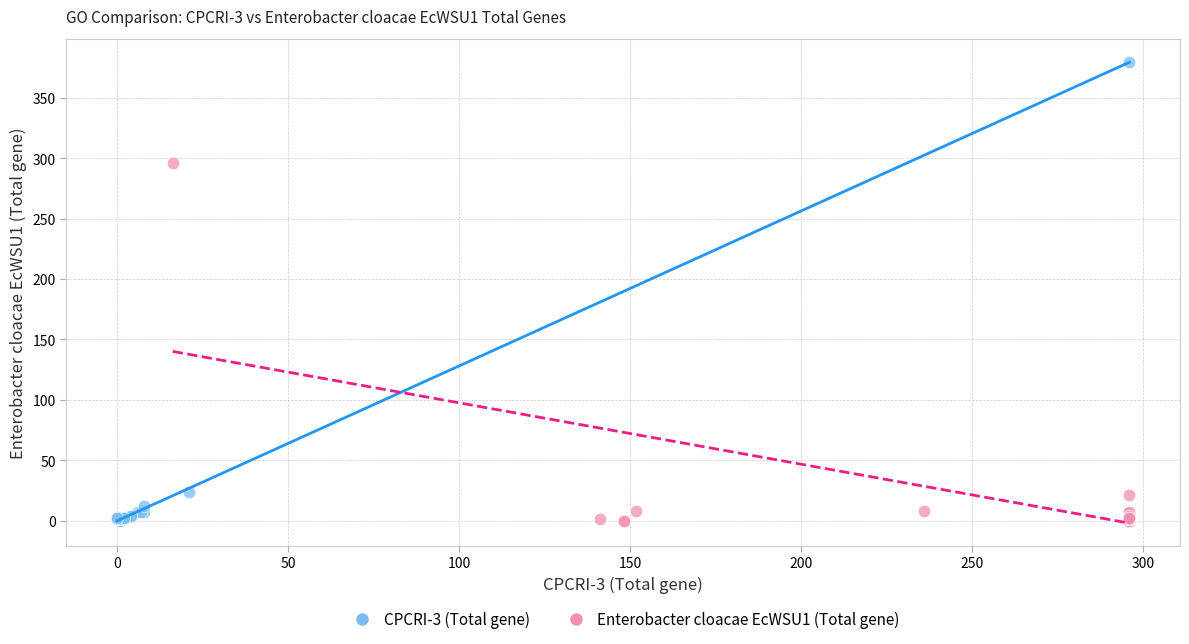

Which series reaches the maximum Y coordinate?

CPCRI-3 (Total gene)